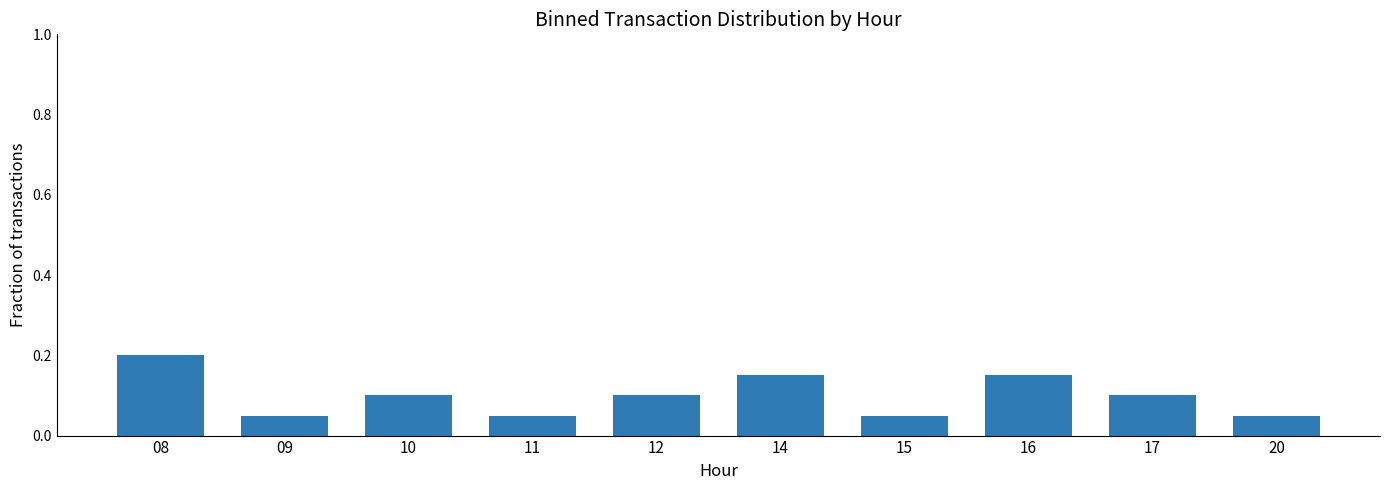

What is the greatest value displayed?

0.2